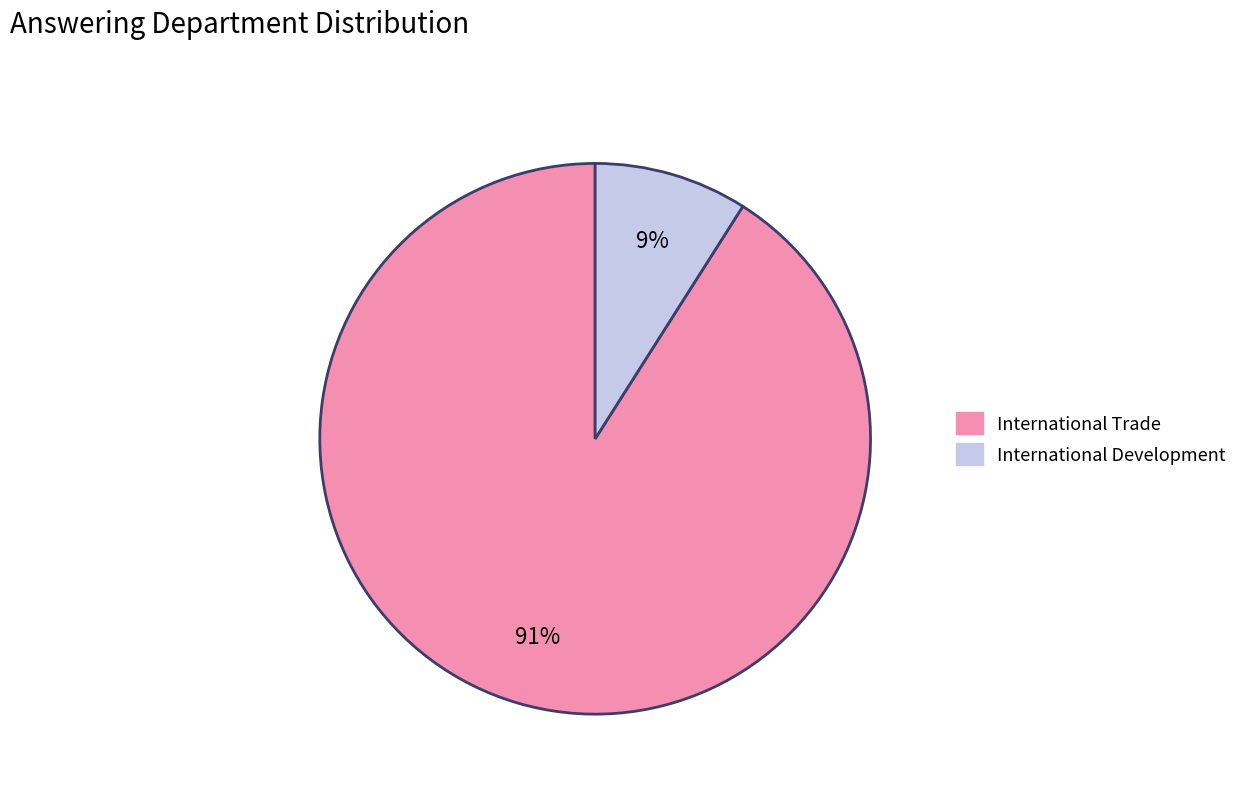

Combined, do International Development and International Trade account for over 50%?

Yes